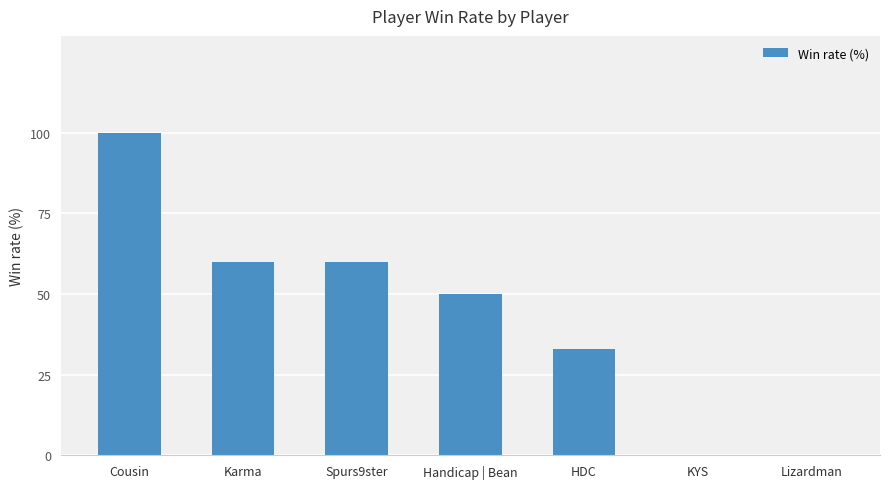

Between Handicap | Bean and Karma, which is larger?

Karma